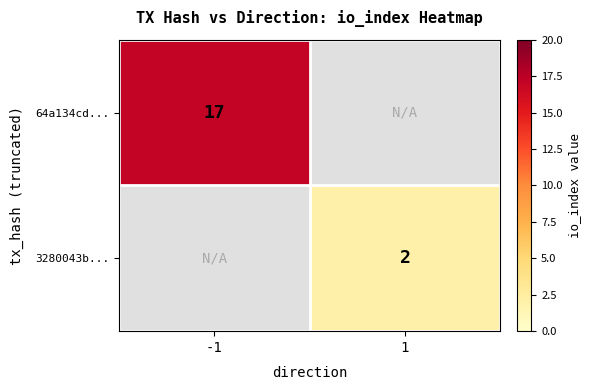

True or false: 3280043b... has a value of 2 at 1.

True